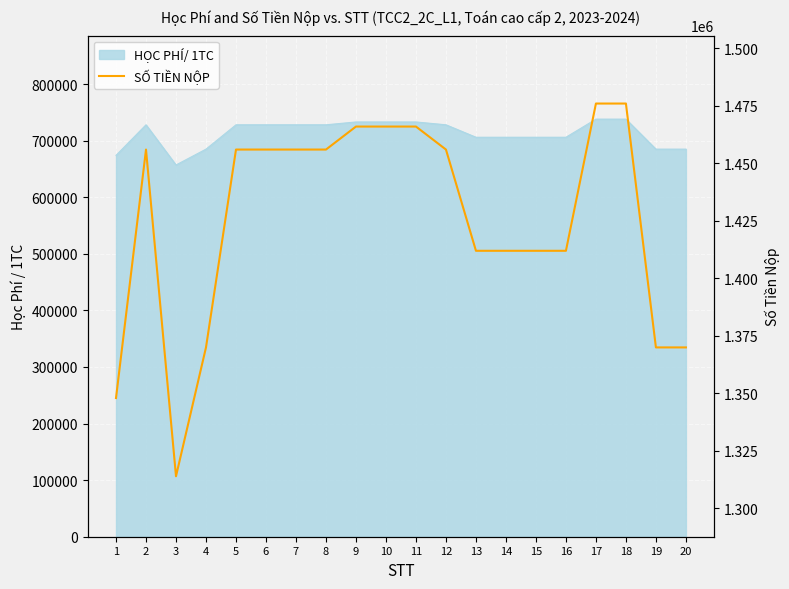

List the labels in order of value, largest first.

17, 18, 9, 10, 11, 2, 5, 6, 7, 8, 12, 13, 14, 15, 16, 4, 19, 20, 1, 3